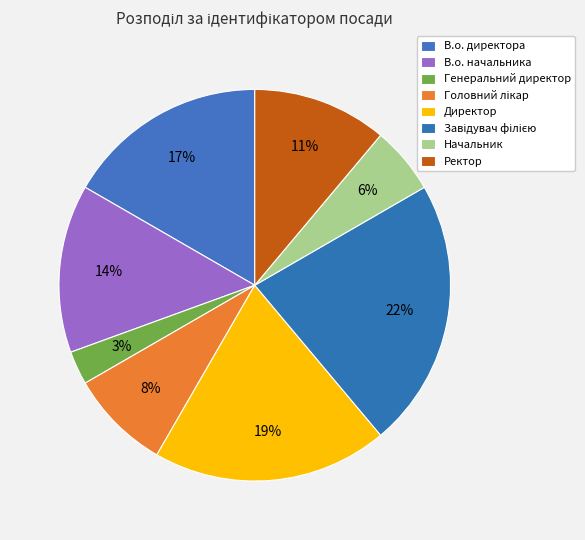

How many segments does this pie chart have?

8